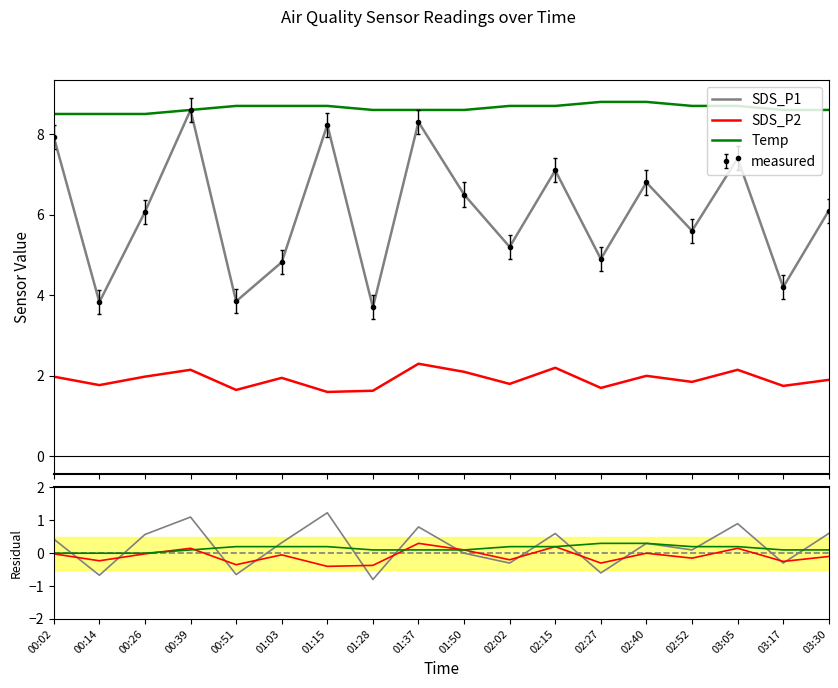

Is the value of Temp at 02:27 greater than the value of SDS_P2 at 01:28?

Yes